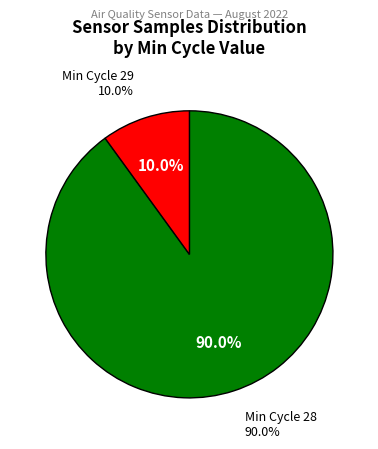

Which slice is the largest?

28